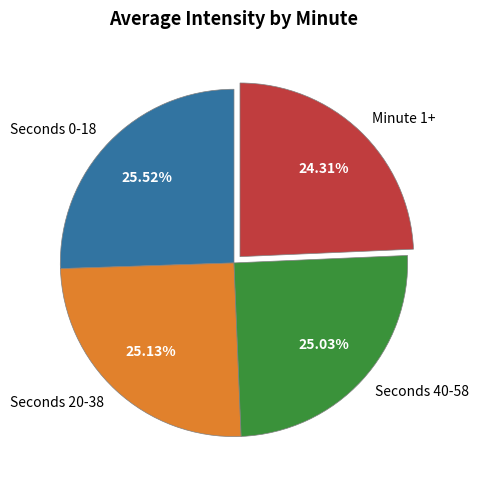

Combined, do Seconds 40-58 and Seconds 20-38 account for over 50%?

Yes